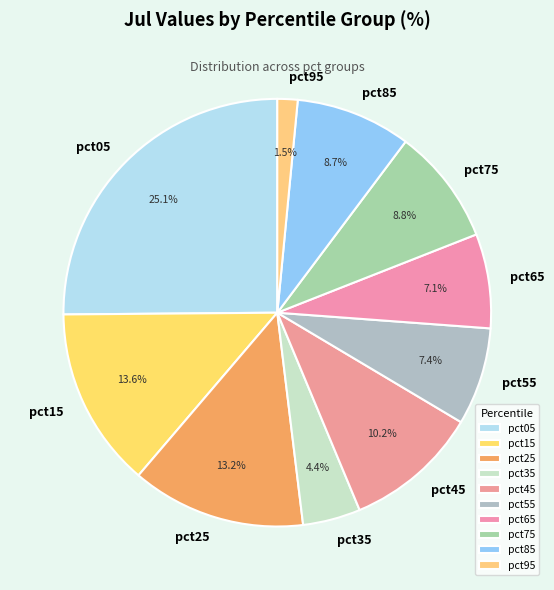

Which slice is the smallest?

pct95